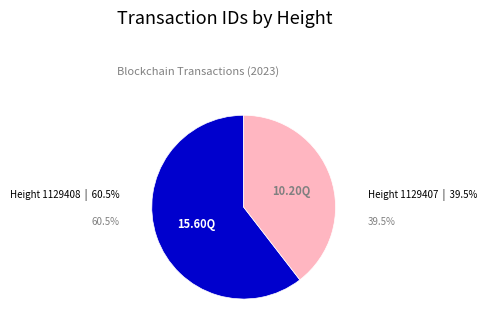

Is there any slice that represents more than half of the pie?

Yes